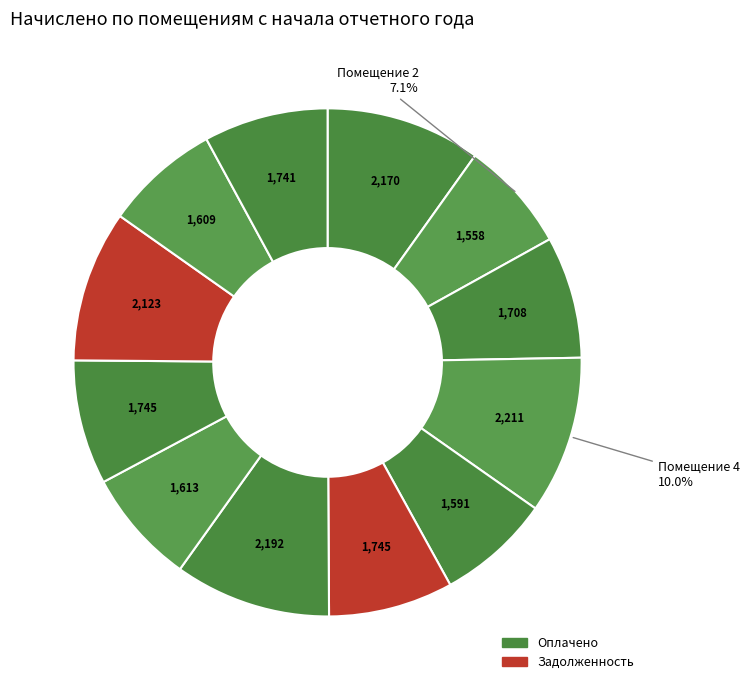

How many segments does this pie chart have?

12